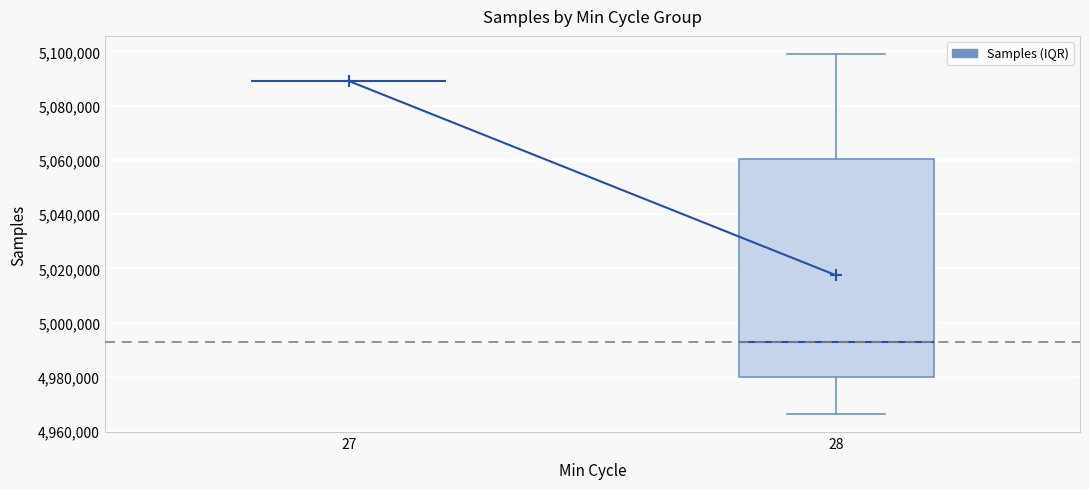

Reading left to right, read every box against the y-axis: the position of its median line, the range the box covers, and the ends of its whiskers. The values are not printed on the chart, so give them approximately, as read against the axis.

27: box collapsed to a line at 5090000, whiskers 5090000 to 5090000
28: median 4992000, box 4980000 to 5060000, whiskers 4966000 to 5100000